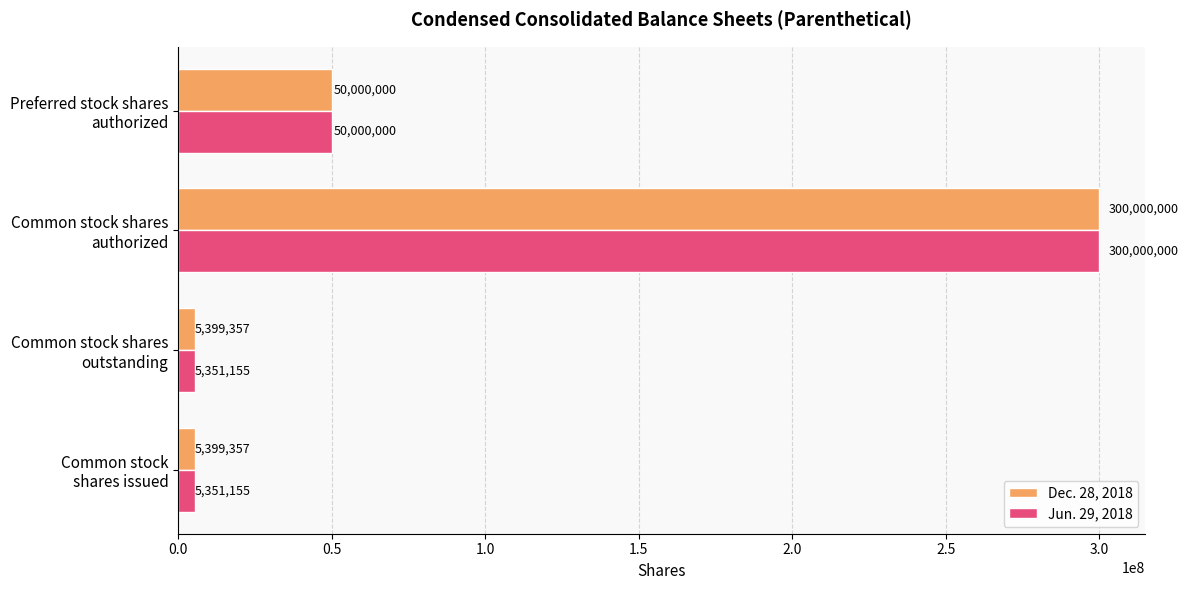

At how many categories does at least one series exceed 298709714?

1